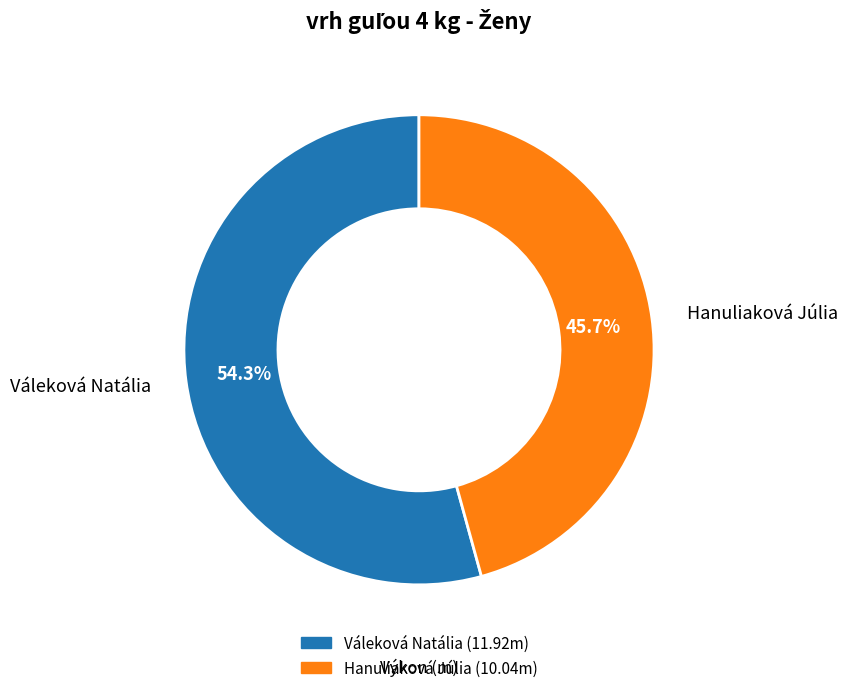

To the nearest percent, what portion does Váleková Natália represent?

54%